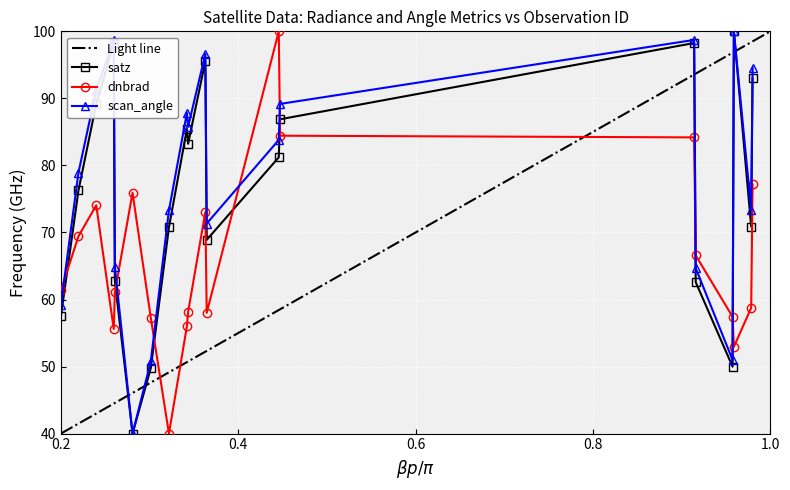

Reading right to left, transcribe all the data shown in this chart.

dnbrad: 77.2	58.8	52.9	57.4	66.6	84.2	84.4	100.0	58.0	73.0	58.1	56.0	40.0	57.3	75.9	61.1	55.6	74.1	69.4	61.3
satz: 93.0	70.9	100.0	50.0	62.6	98.3	86.9	81.2	68.9	95.6	83.2	85.4	70.8	49.8	40.0	62.8	98.2	89.2	76.3	57.5
scan_angle: 94.5	73.4	100.0	51.0	64.7	98.7	89.2	83.8	71.3	96.6	85.8	87.8	73.3	50.8	40.0	64.9	98.7	91.3	78.9	59.2